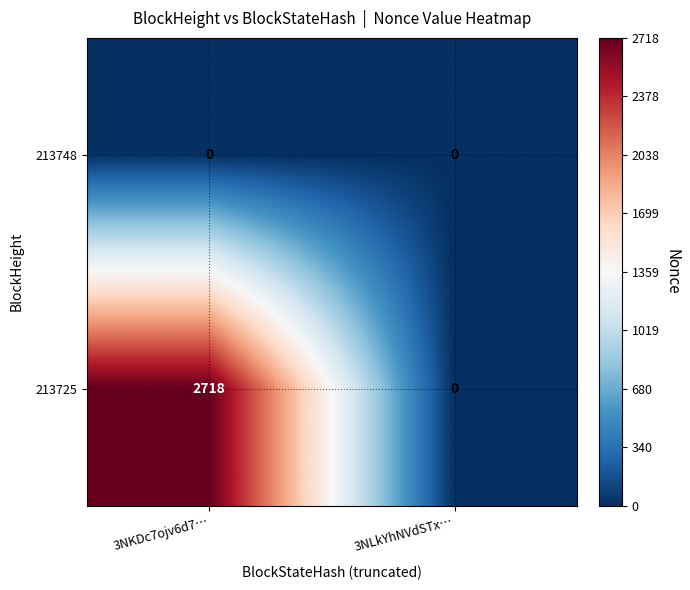

At which category does the chart reach its peak across all series?

3NKDc7ojv6d7…